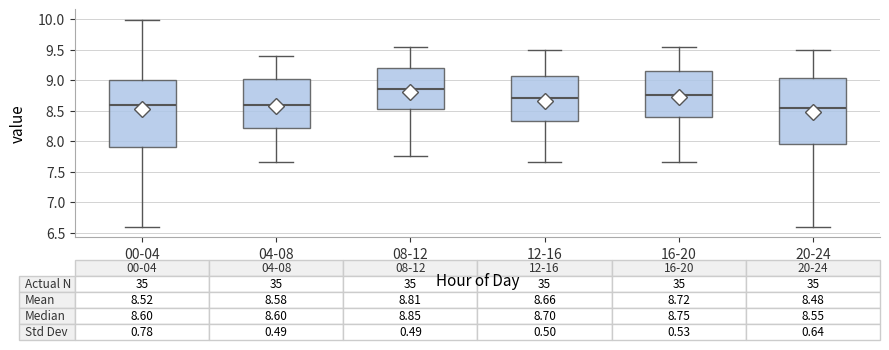

Which box has the highest median line?

08-12